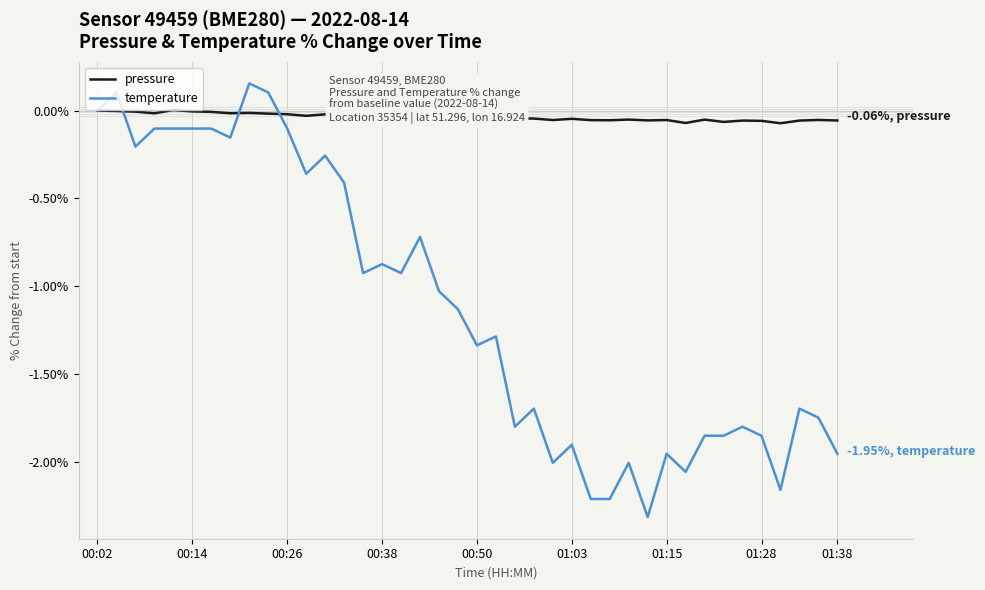

Which series has the largest total across all categories?

pressure